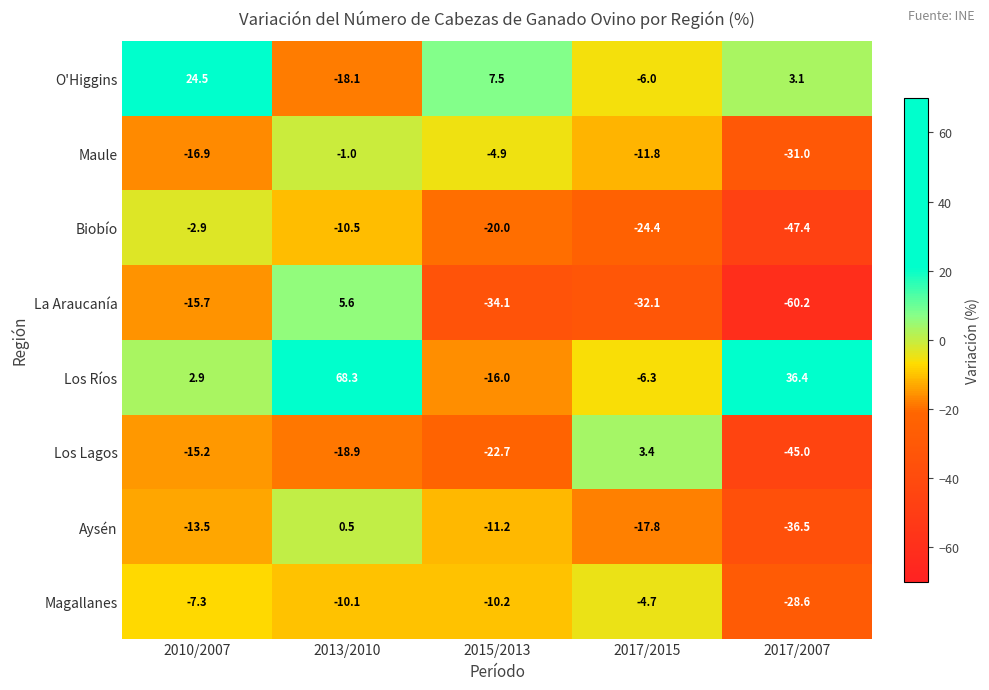

What is the sum of all Maule values?

-65.6